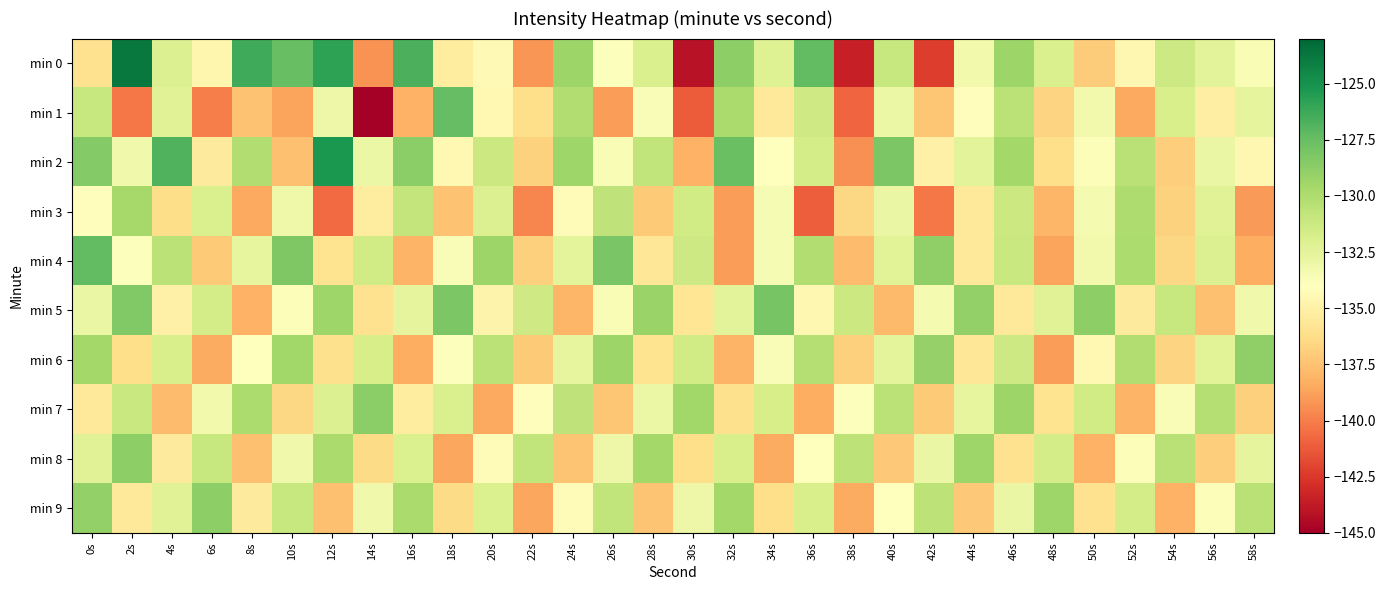

How many categories are shown in the chart?

30